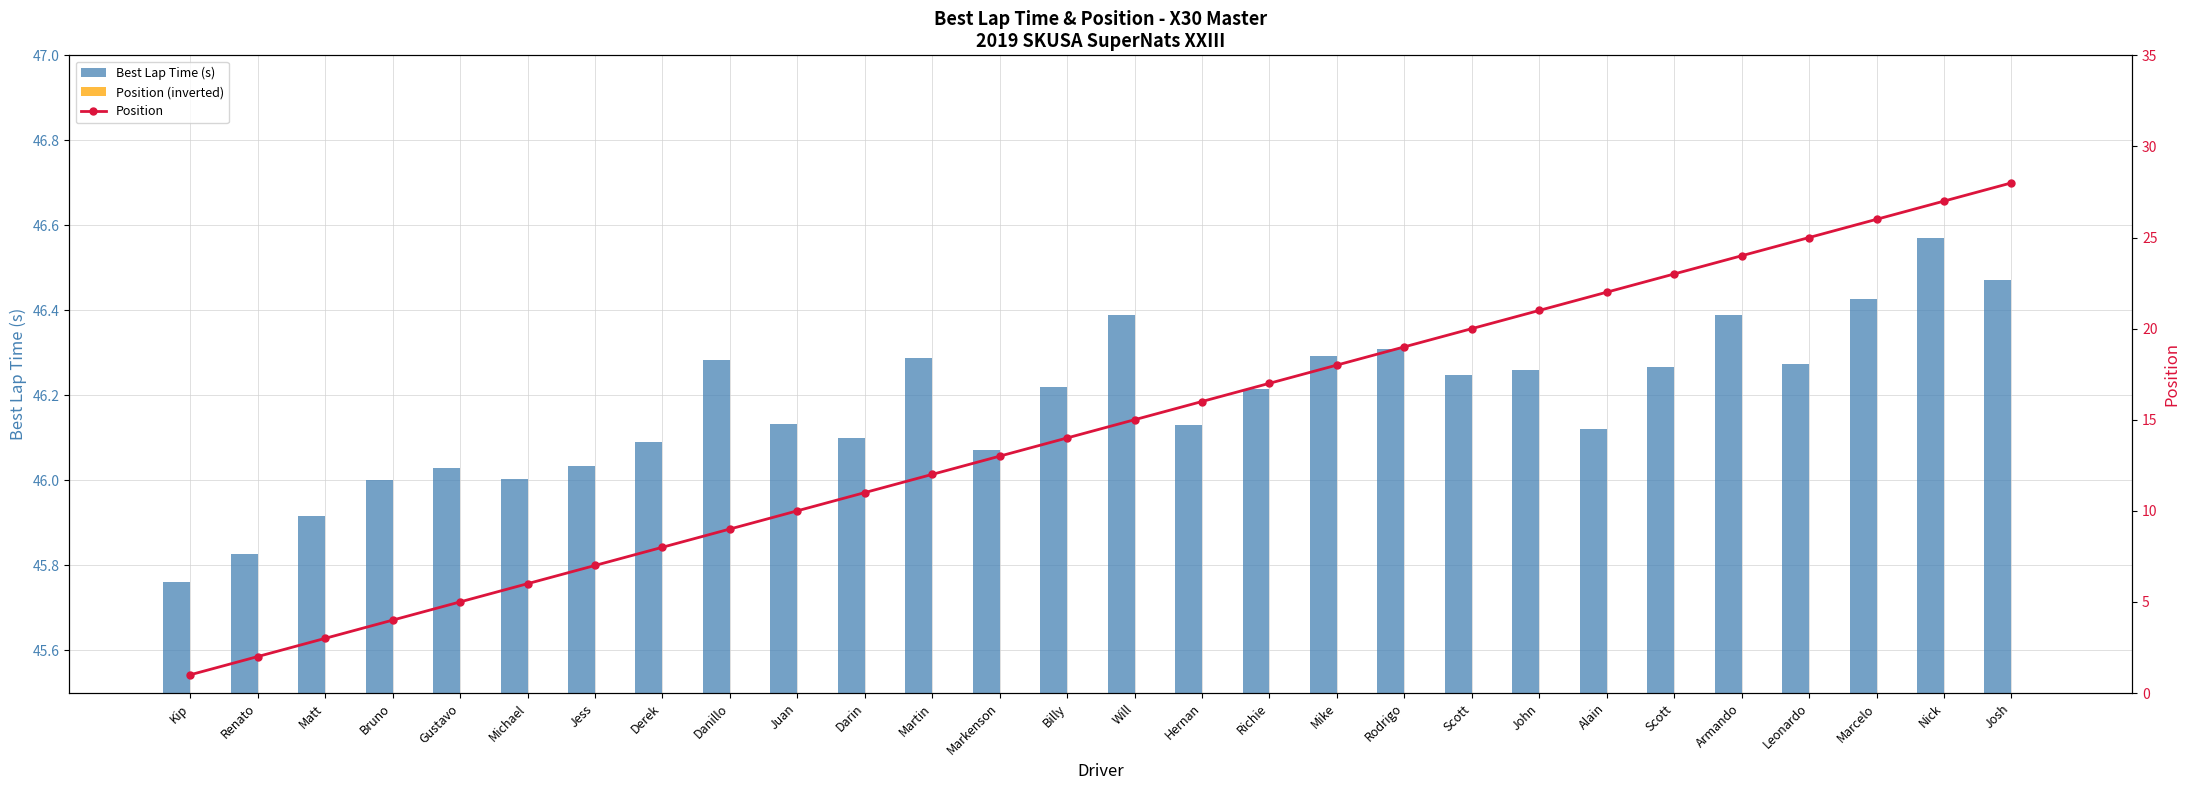

At which label does Best Lap Time (s) reach its minimum?

Kip